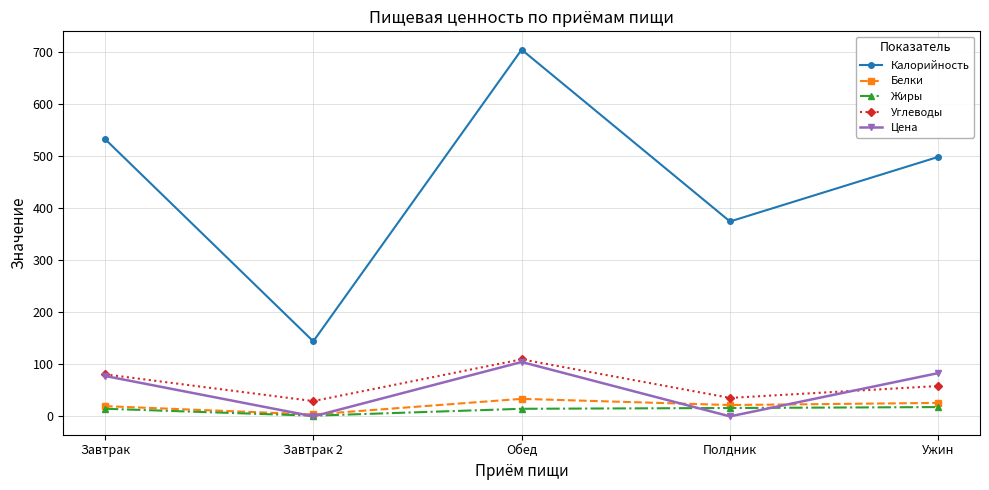

What is the difference between the Калорийность values at Обед and Завтрак?

171.6